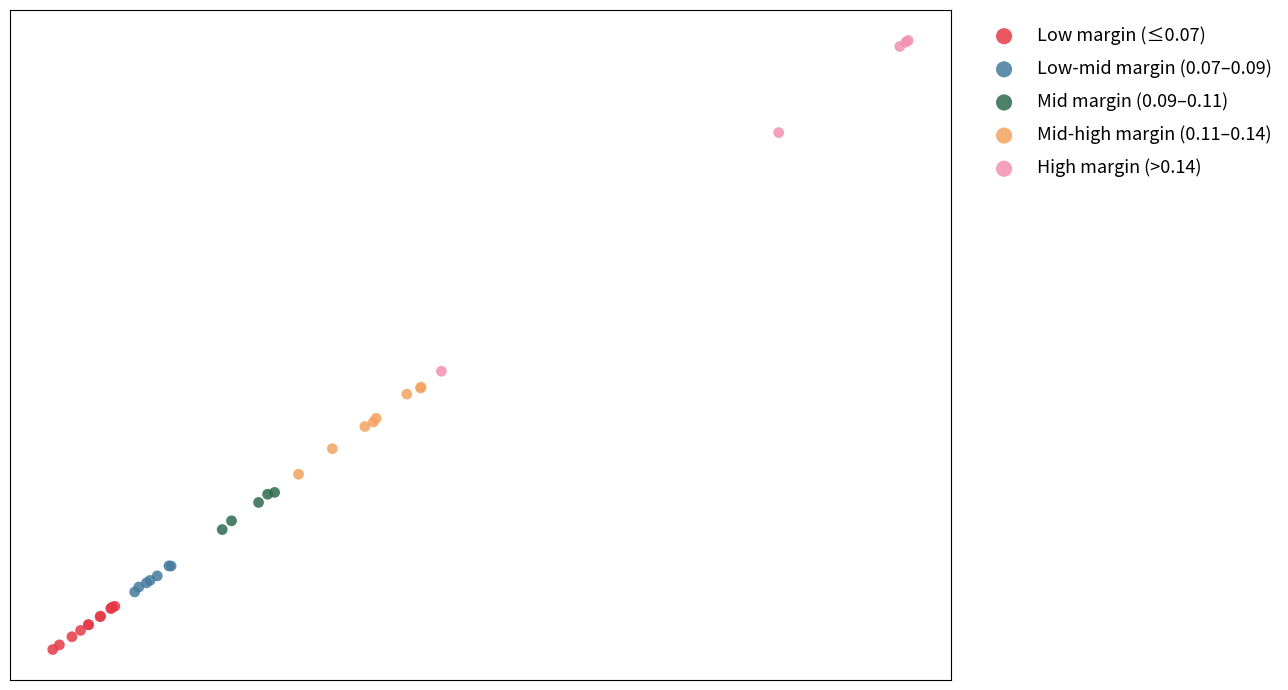

Which series has the widest spread of Y values?

High margin (>0.14)